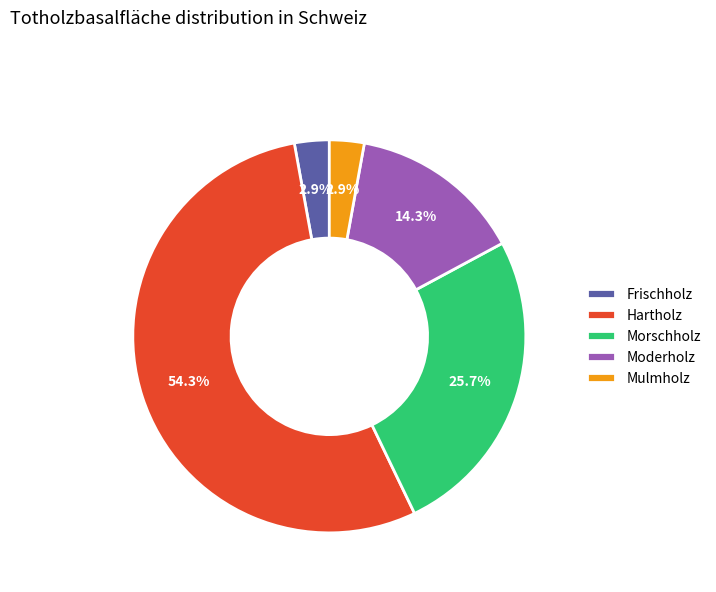

What is the largest slice in the pie chart?

Hartholz